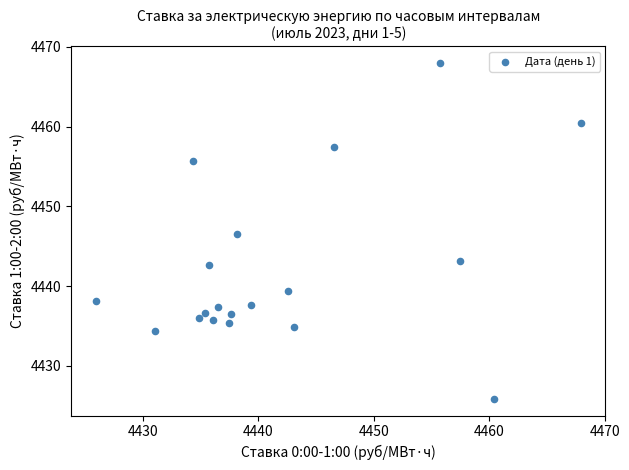

What is the range of X values (max minus min)?

42.1